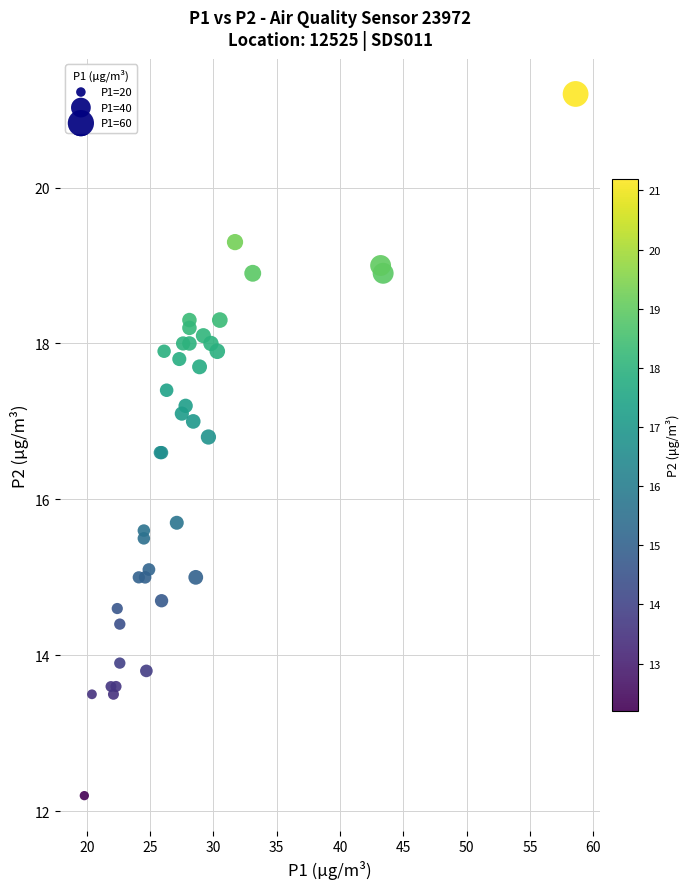

What Y value in the scatter plot is closest to 16?

15.7